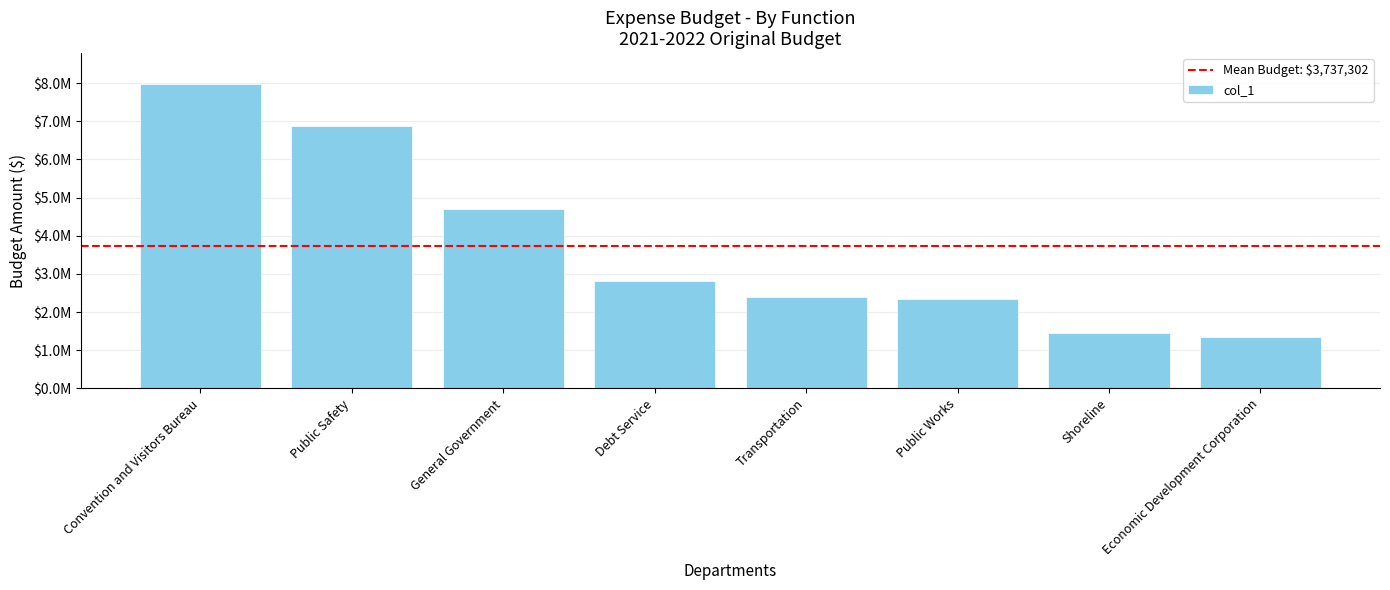

Where does the data first go above 2815101?

Convention and Visitors Bureau